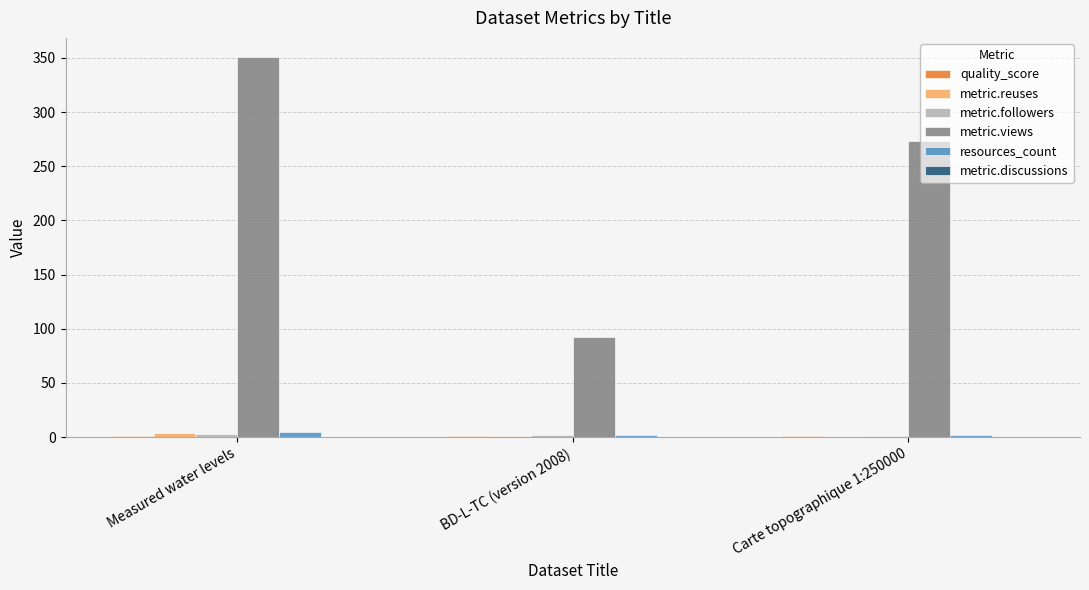

At which category is the sum across all series the highest?

Measured water levels